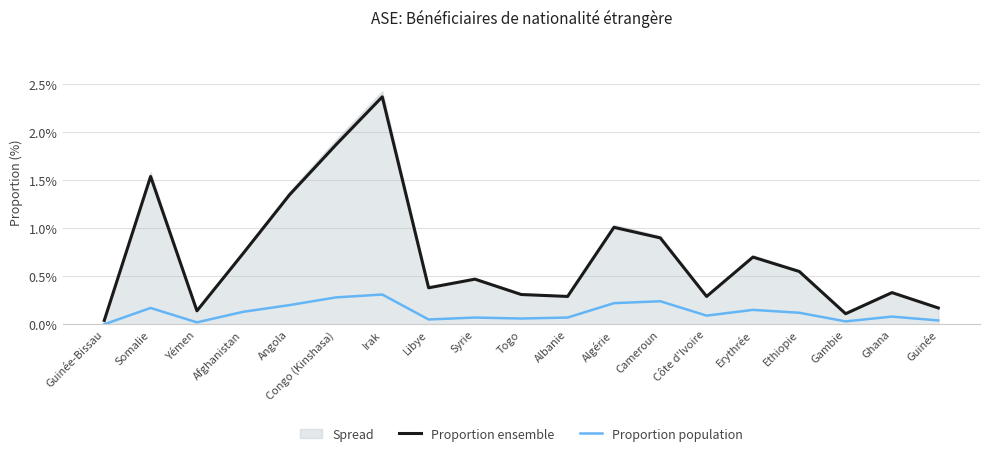

Between Irak and Algérie, which is larger?

Irak